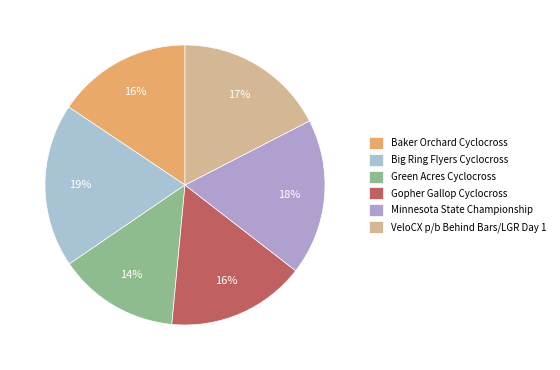

How much of the chart is everything except Baker Orchard Cyclocross?

84.4%